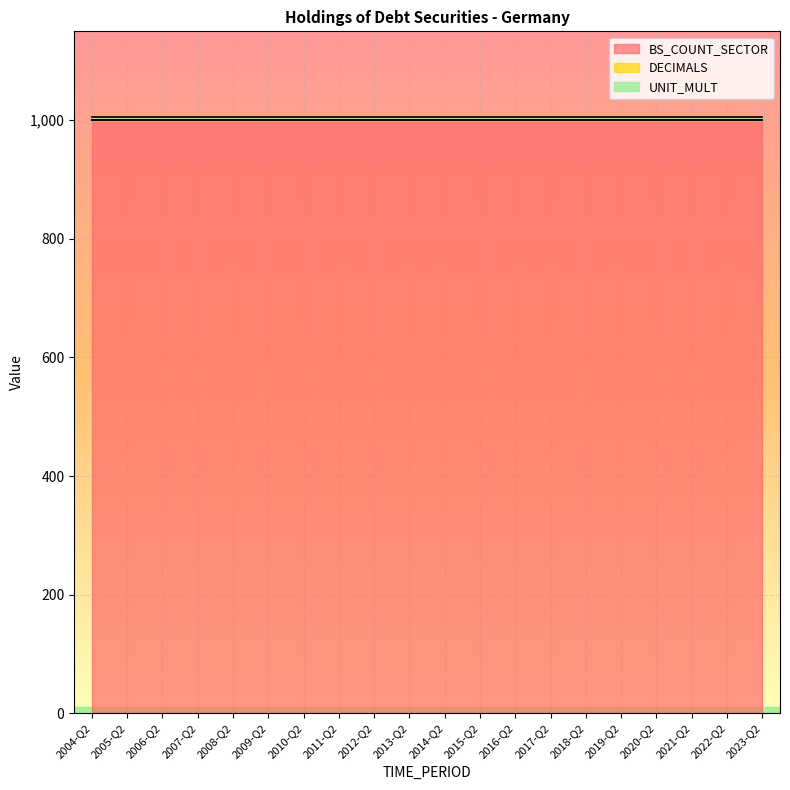

True or false: UNIT_MULT has a value of 4 at 2019-Q2.

False